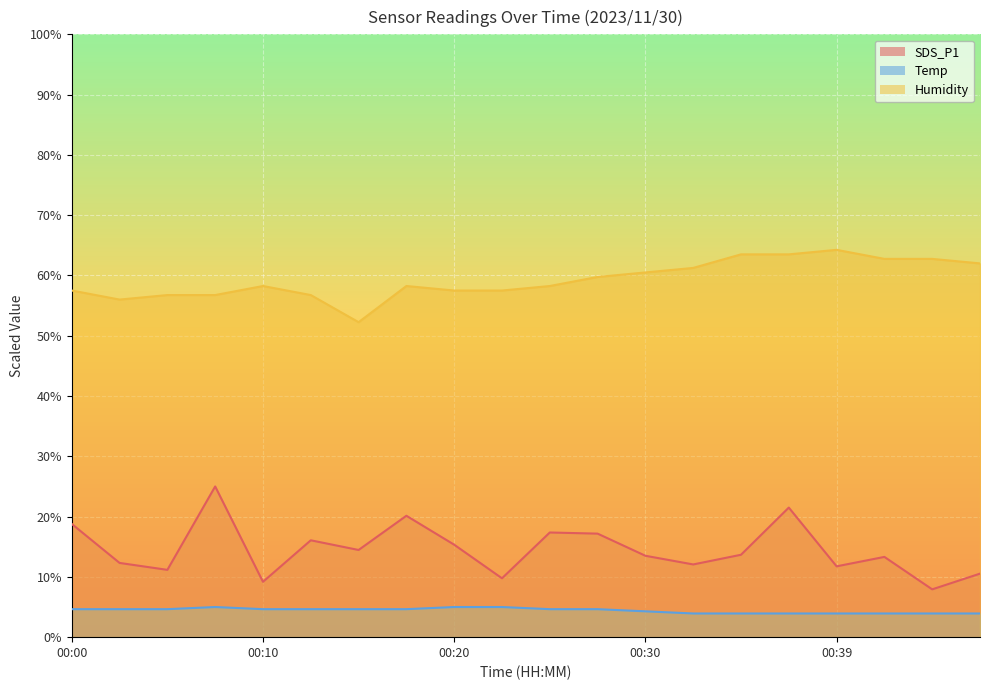

Does the chart display data point markers on the line(s)?

No